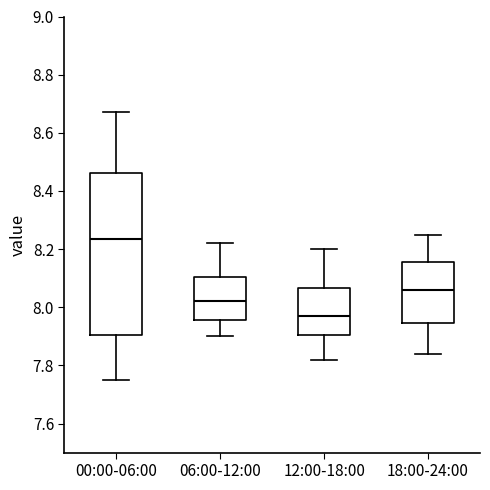

Where is the upper edge of the box for 00:00-06:00 on the y-axis? The values are not printed on the chart, so give them approximately, as read against the axis.

8.46